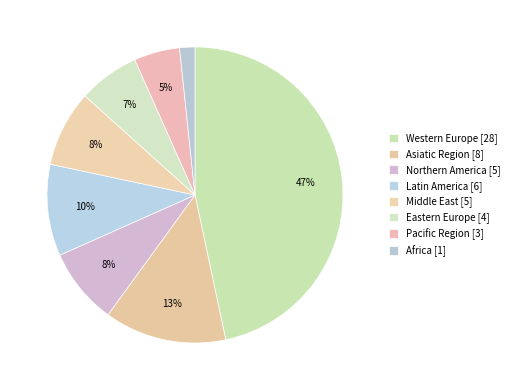

What percentage is the Pacific Region slice, to the nearest percent?

5%